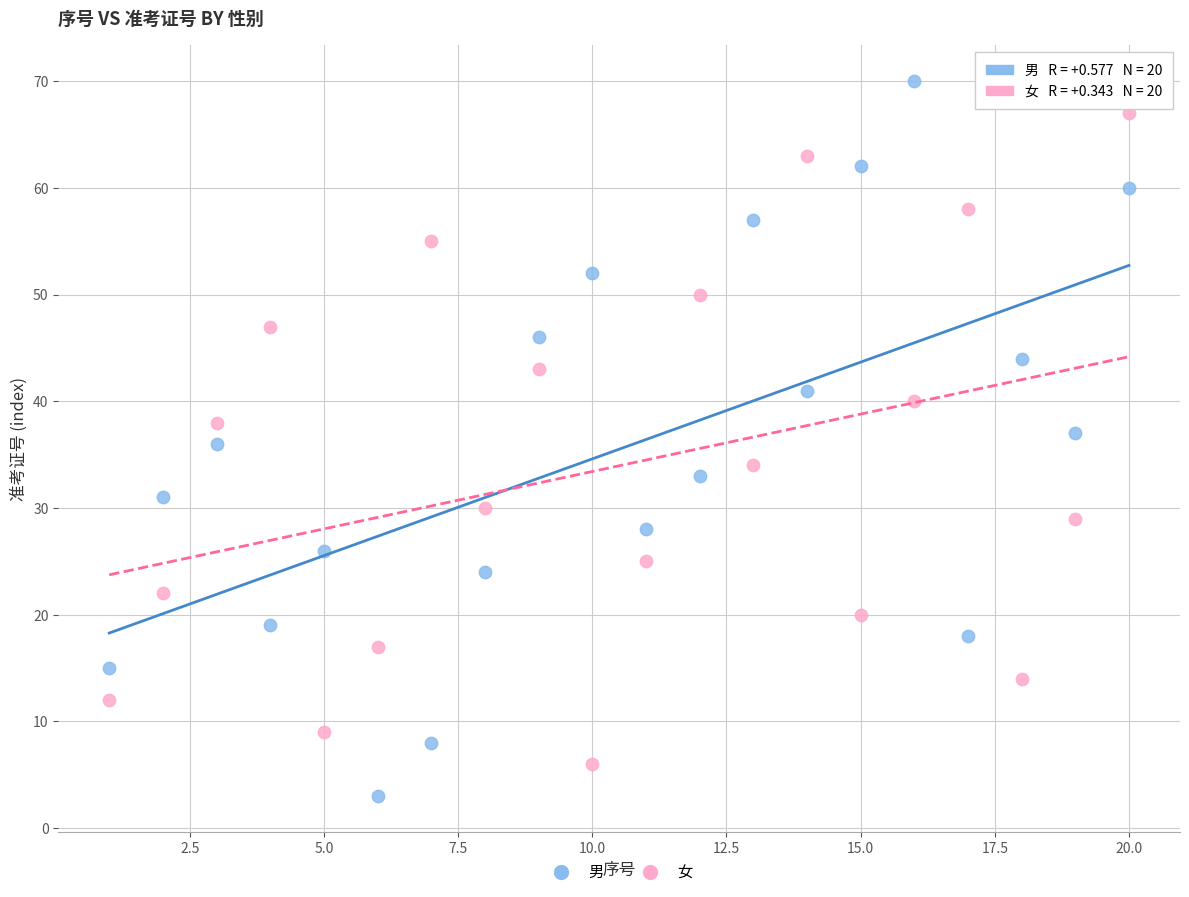

What are all the series names shown in the legend?

男, 女